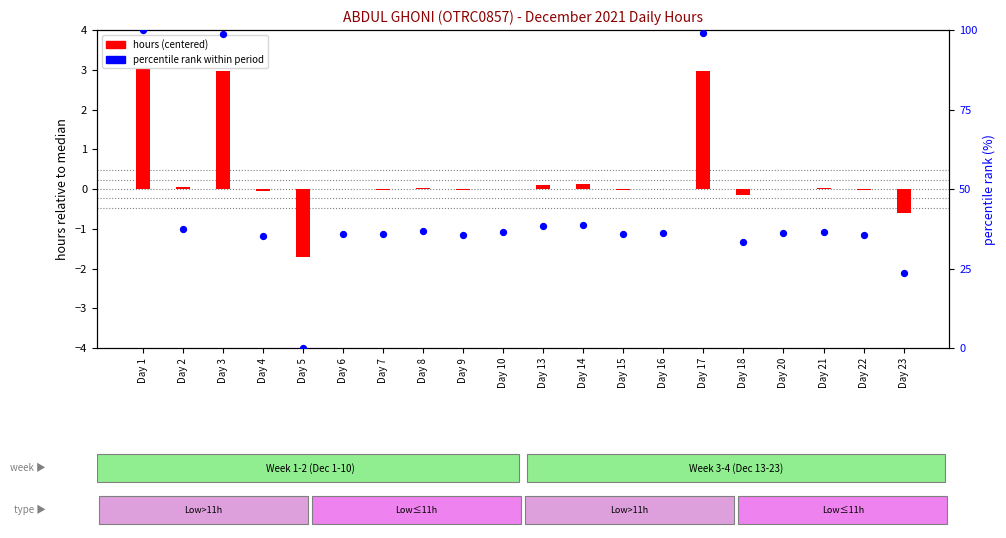

Which series reaches the minimum Y coordinate?

hours (centered)